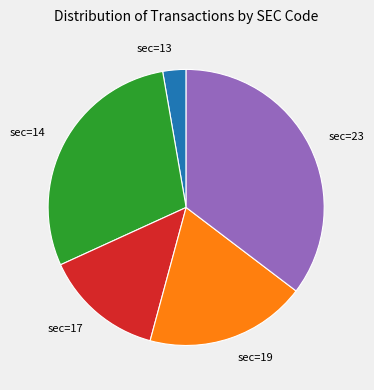

The sec=17 slice represents 14% of the pie. True or false?

True